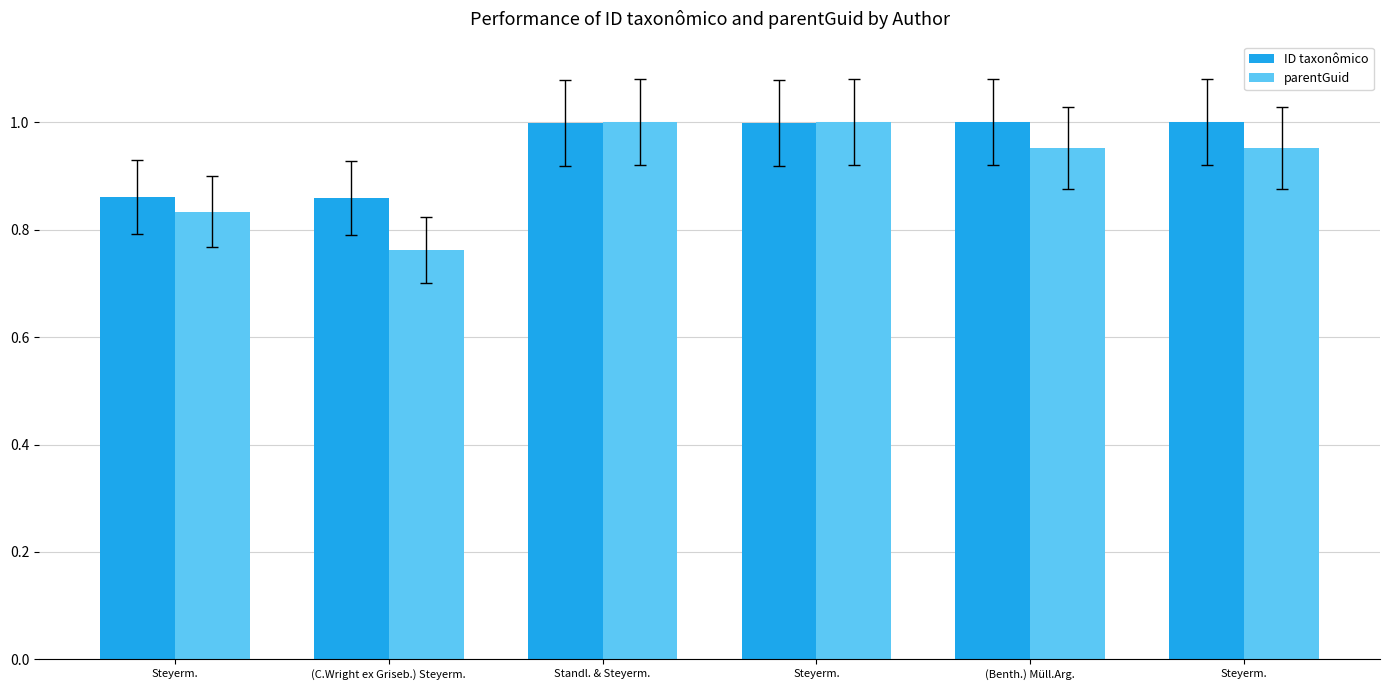

How many bars are there in each group?

2